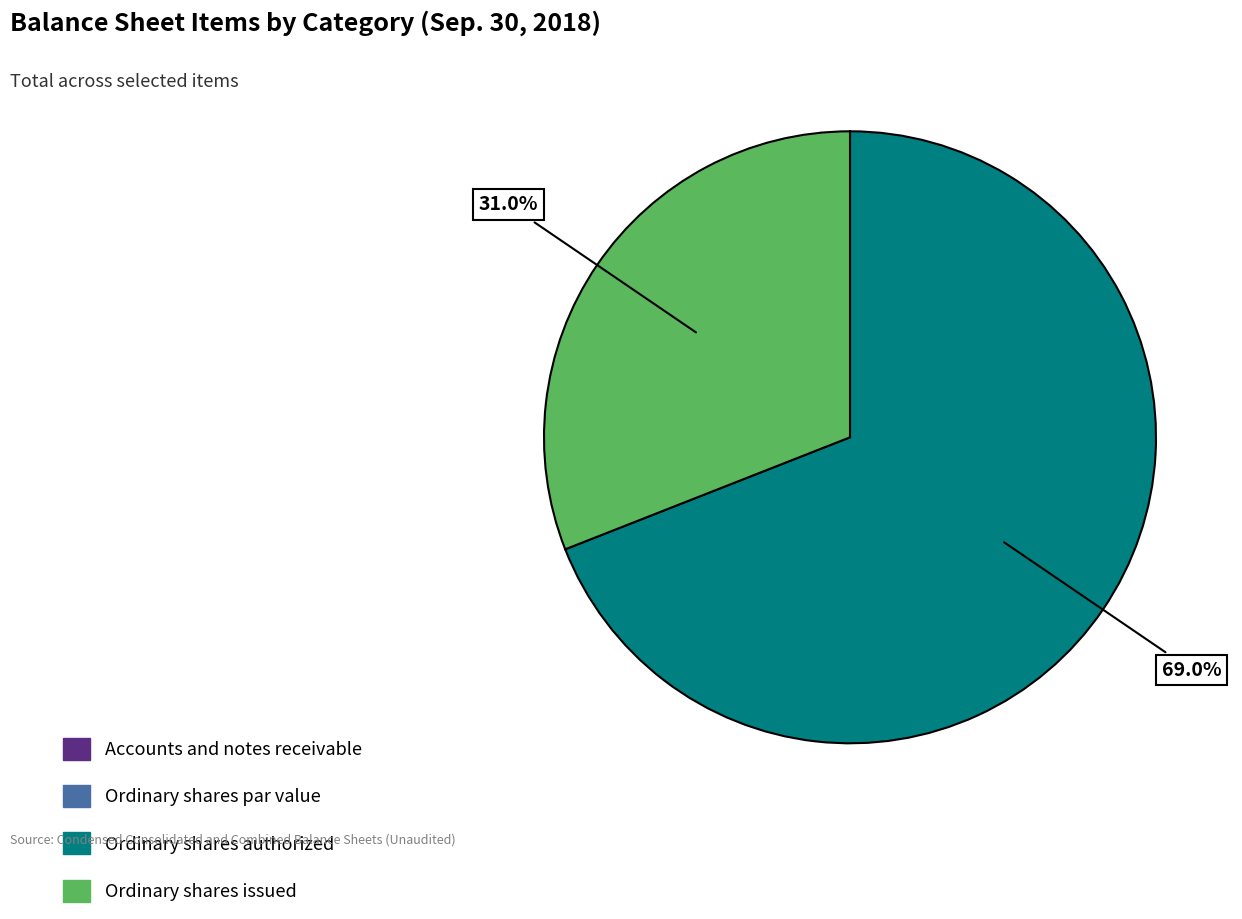

Which slice is the largest?

Ordinary shares authorized